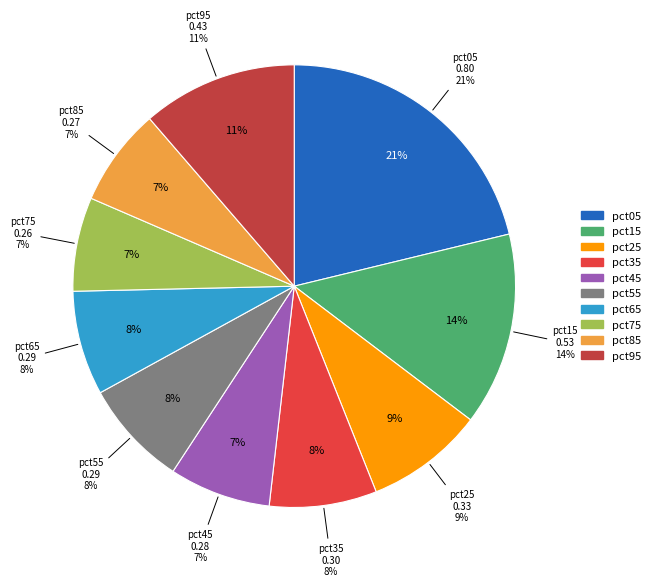

What percentage is the pct15 slice, to the nearest percent?

14%